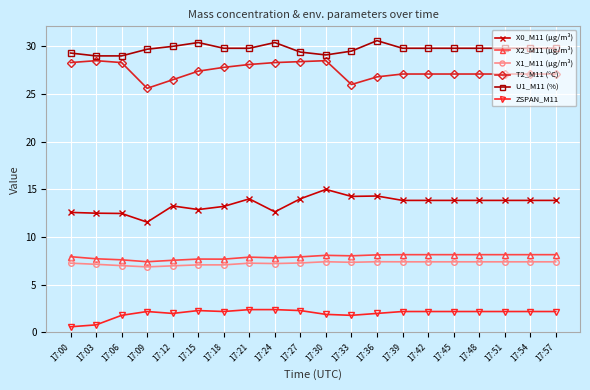

Is it true that ZSPAN_M11 equals 1.3 at 17:27?

False